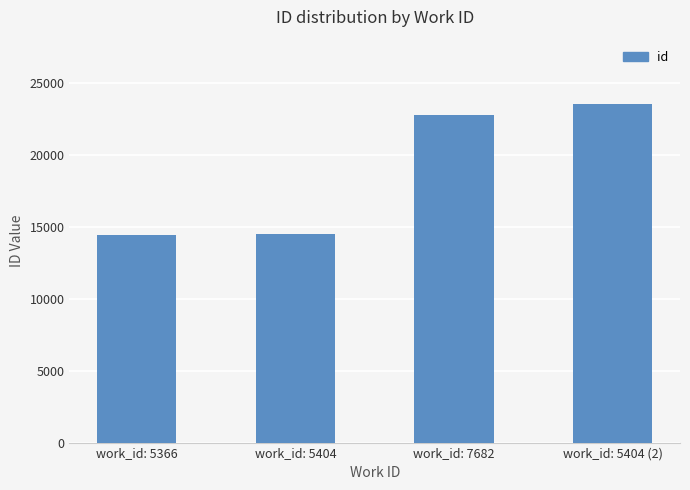

What position from the right is work_id: 7682?

2